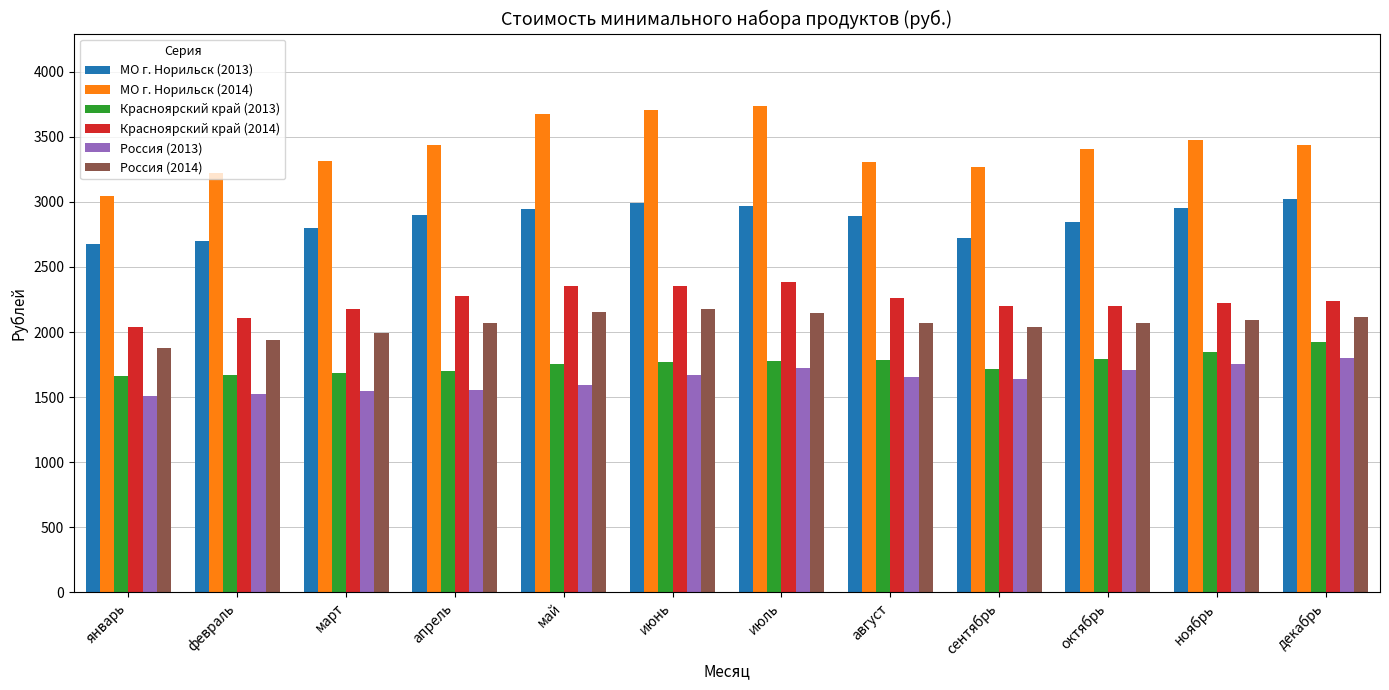

What is the total value across all series at октябрь?

14010.6